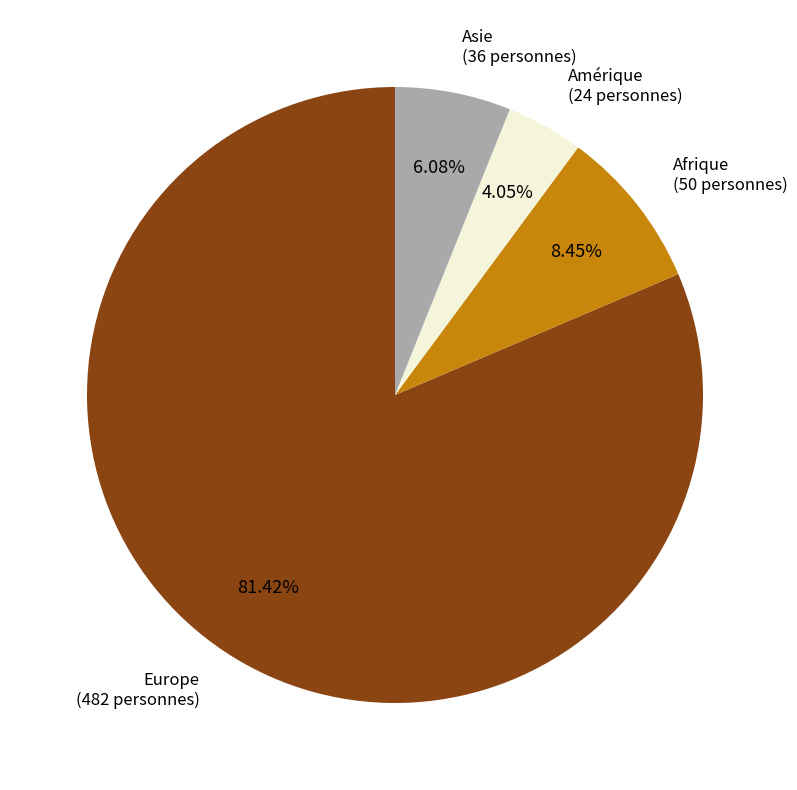

Is it true that Asie is 6% of the pie?

True